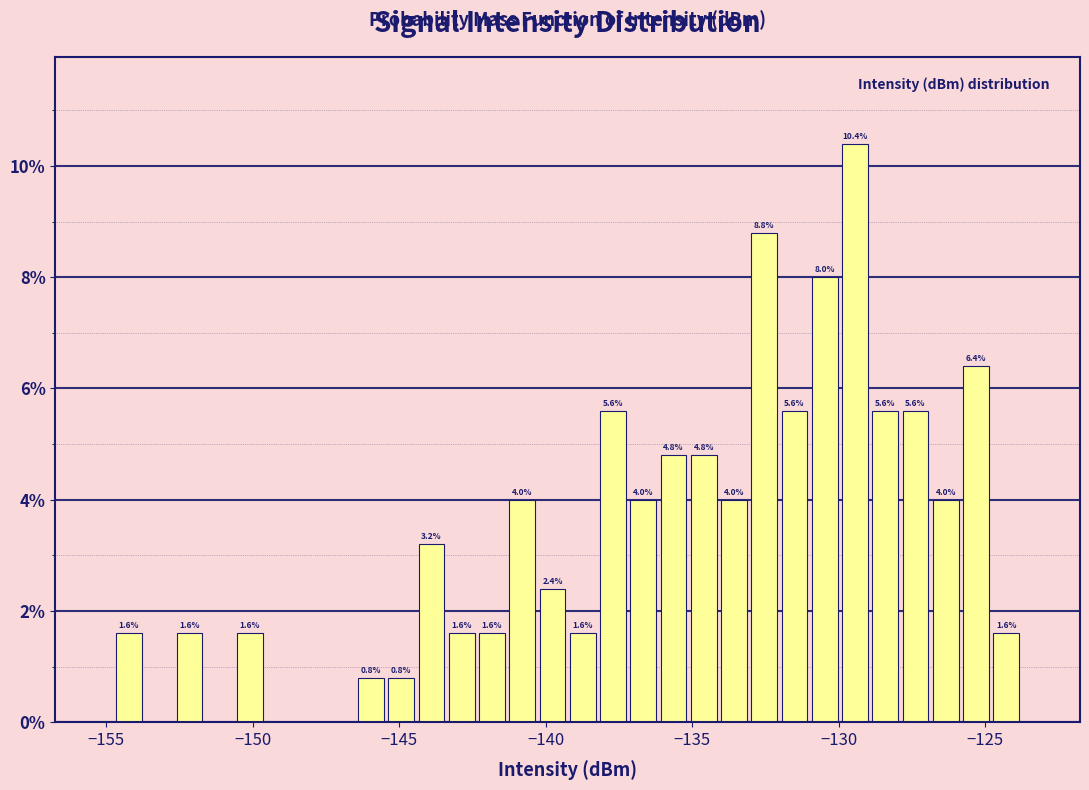

Read against the x-axis, roughly where is the centre of the tallest bar?

-129.5